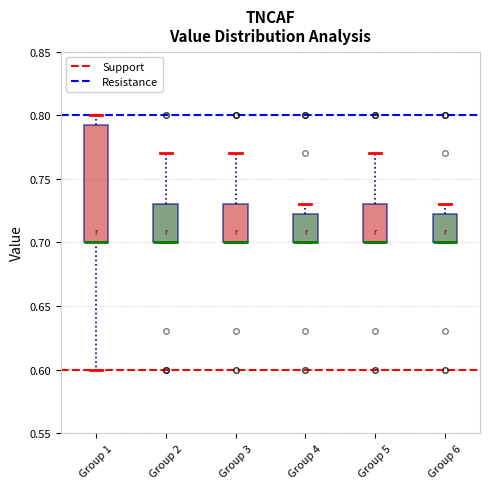

Reading left to right, transcribe this box plot: for each box, give where its median line is, the range the box spans, and where its two whiskers end, as read against the y-axis. The values are not printed on the chart, so give them approximately, as read against the axis.

Group 1: median 0.700 (drawn on the box's lower edge), box 0.700 to 0.795, whiskers 0.600 to 0.800
Group 2: median 0.700 (drawn on the box's lower edge), box 0.700 to 0.730, whiskers 0.700 to 0.770
Group 3: median 0.700 (drawn on the box's lower edge), box 0.700 to 0.730, whiskers 0.700 to 0.770
Group 4: median 0.700 (drawn on the box's lower edge), box 0.700 to 0.725, whiskers 0.700 to 0.730
Group 5: median 0.700 (drawn on the box's lower edge), box 0.700 to 0.730, whiskers 0.700 to 0.770
Group 6: median 0.700 (drawn on the box's lower edge), box 0.700 to 0.725, whiskers 0.700 to 0.730